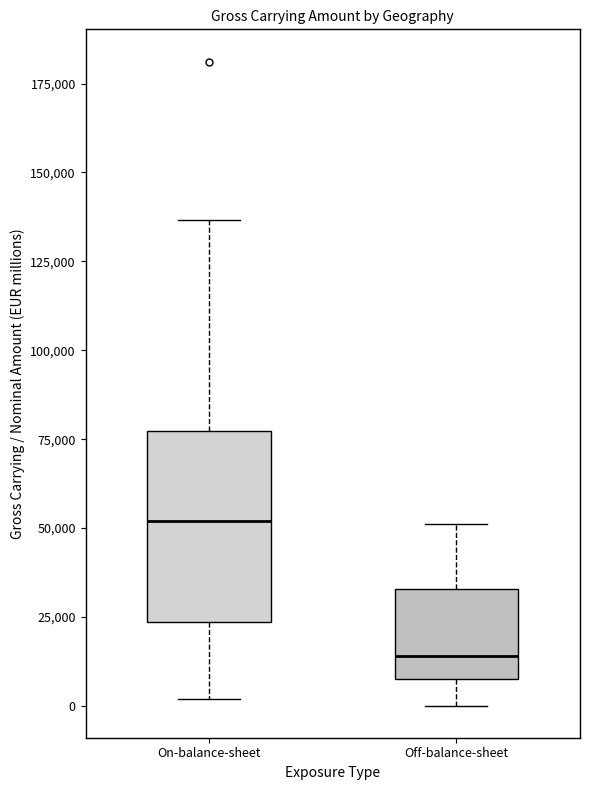

Reading left to right, read every box against the y-axis: the position of its median line, the range the box covers, and the ends of its whiskers. The values are not printed on the chart, so give them approximately, as read against the axis.

On-balance-sheet: median 50000, box 25000 to 75000, whiskers 0 to 135000
Off-balance-sheet: median 15000, box 10000 to 35000, whiskers 0 to 50000